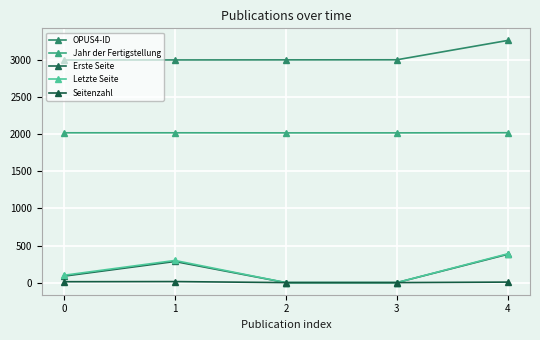

Is the value of OPUS4-ID at 3 greater than the value of Erste Seite at 1?

Yes